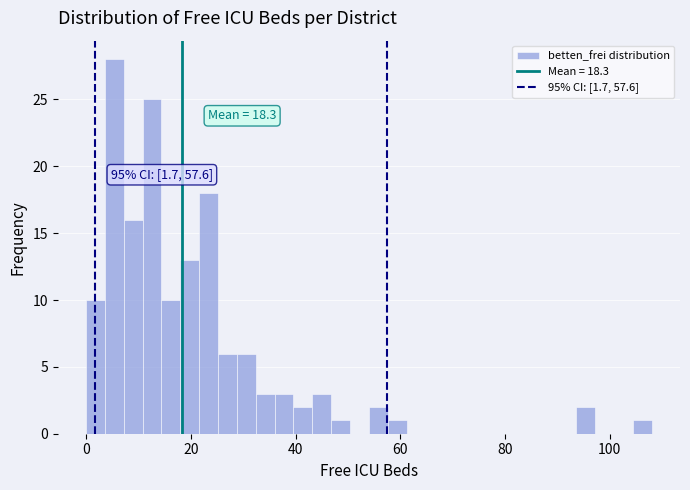

Read against the x-axis, roughly where is the centre of the tallest bar?

6